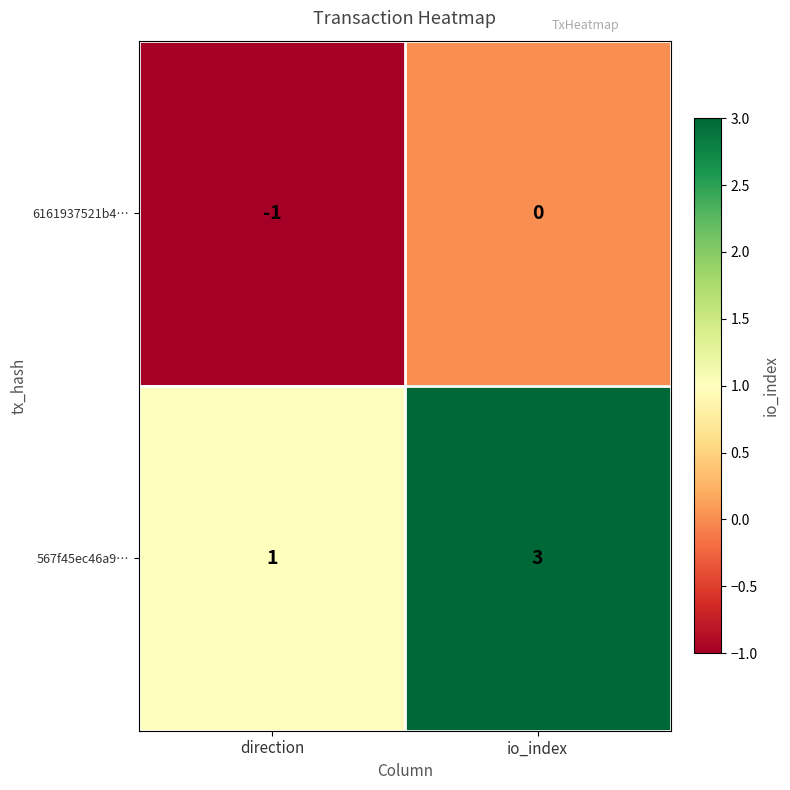

Rank the series by their average value, from highest to lowest.

567f45ec46a9…, 6161937521b4…